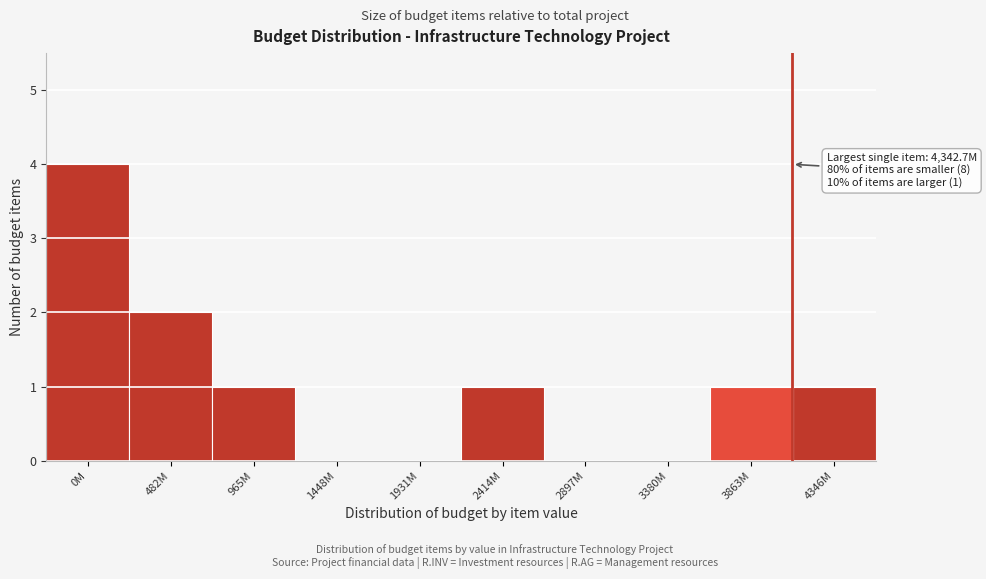

Reading right to left, extract all data points from this chart.

4346M=1	3863M=1	3380M=0	2897M=0	2414M=1	1931M=0	1448M=0	965M=1	482M=2	0M=4